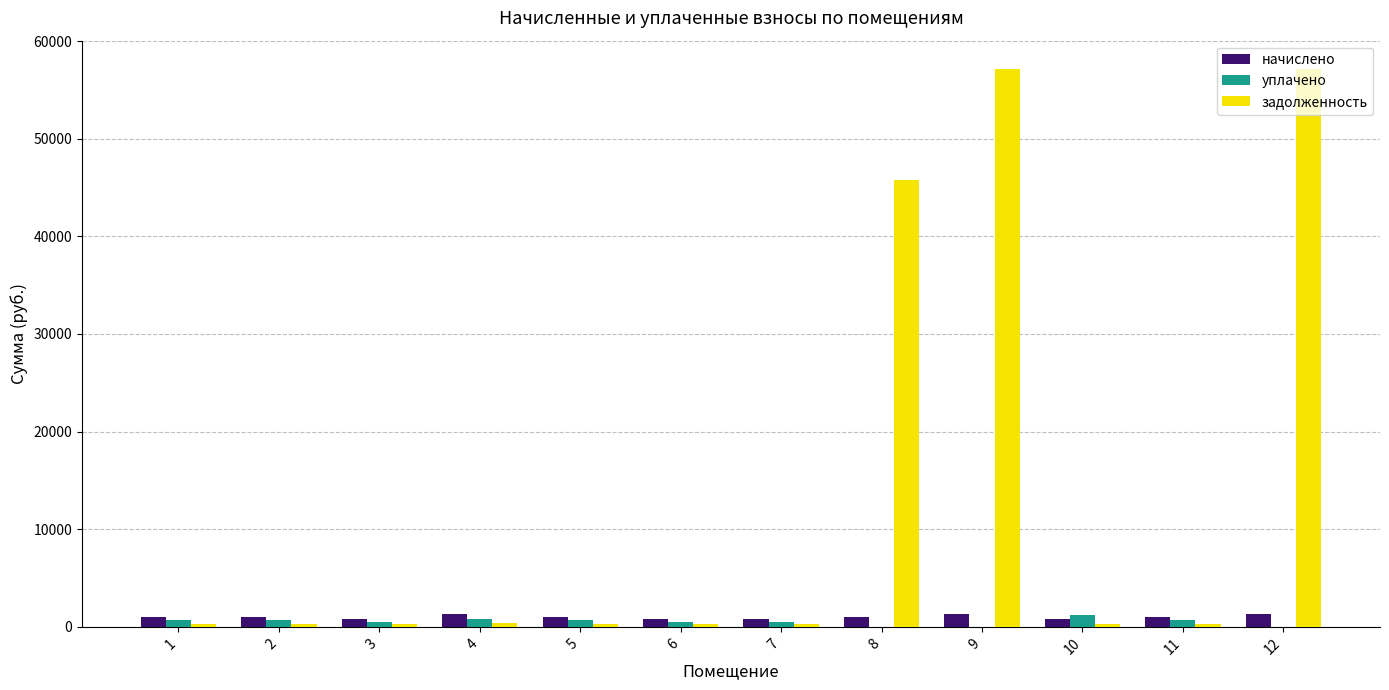

Which series has the largest total across all categories?

задолженность